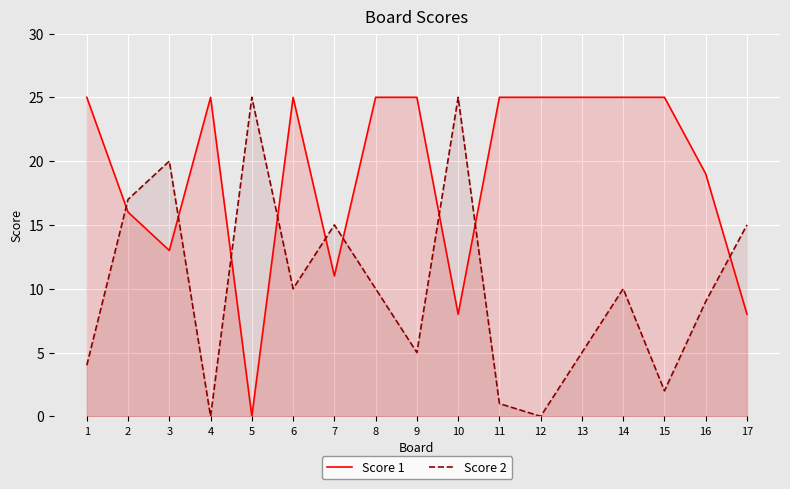

Reading left to right, transcribe all the data shown in this chart.

Score 1: 1=25	2=16	3=13	4=25	5=0	6=25	7=11	8=25	9=25	10=8	11=25	12=25	13=25	14=25	15=25	16=19	17=8
Score 2: 1=4	2=17	3=20	4=0	5=25	6=10	7=15	8=10	9=5	10=25	11=1	12=0	13=5	14=10	15=2	16=9	17=15